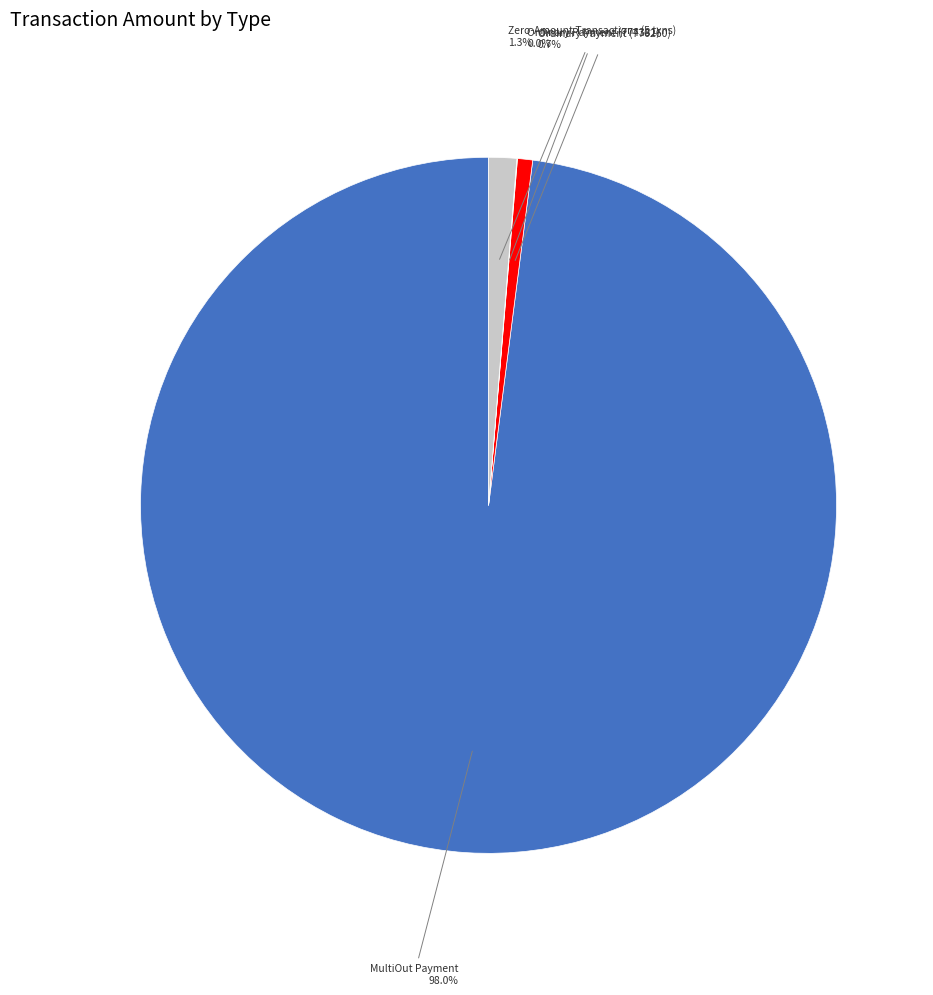

Does any single category account for the majority?

Yes